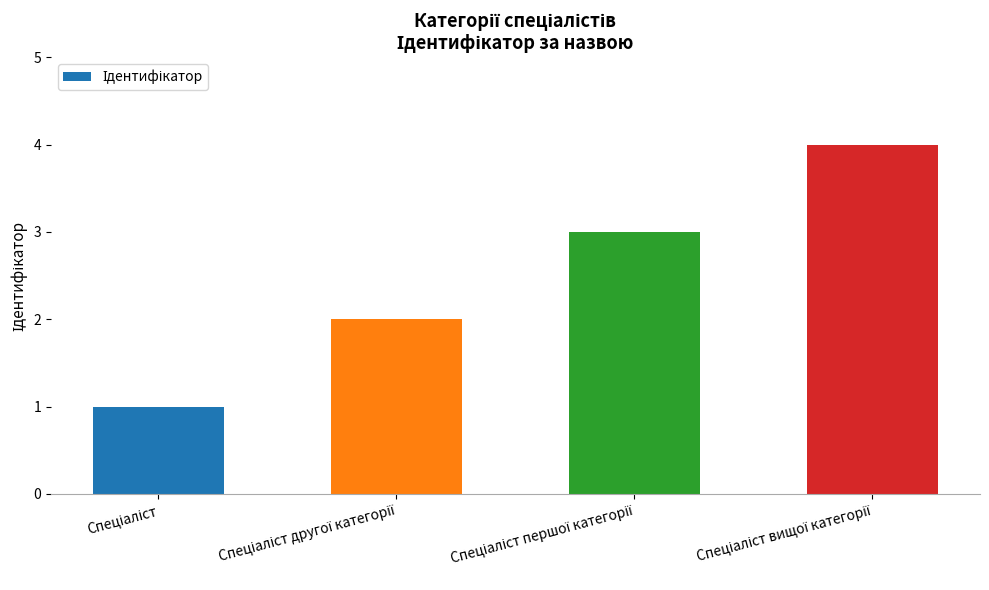

What is the difference between the maximum and minimum values?

3